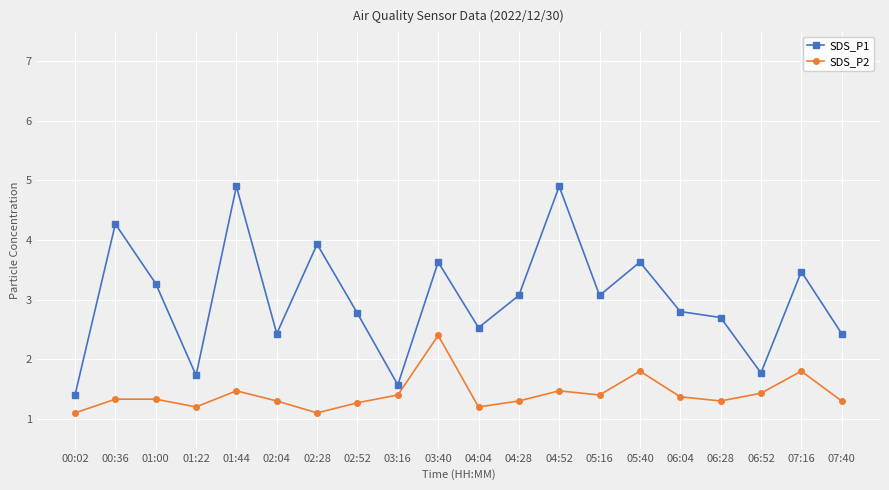

What is the sum of all SDS_P1 values?

60.3